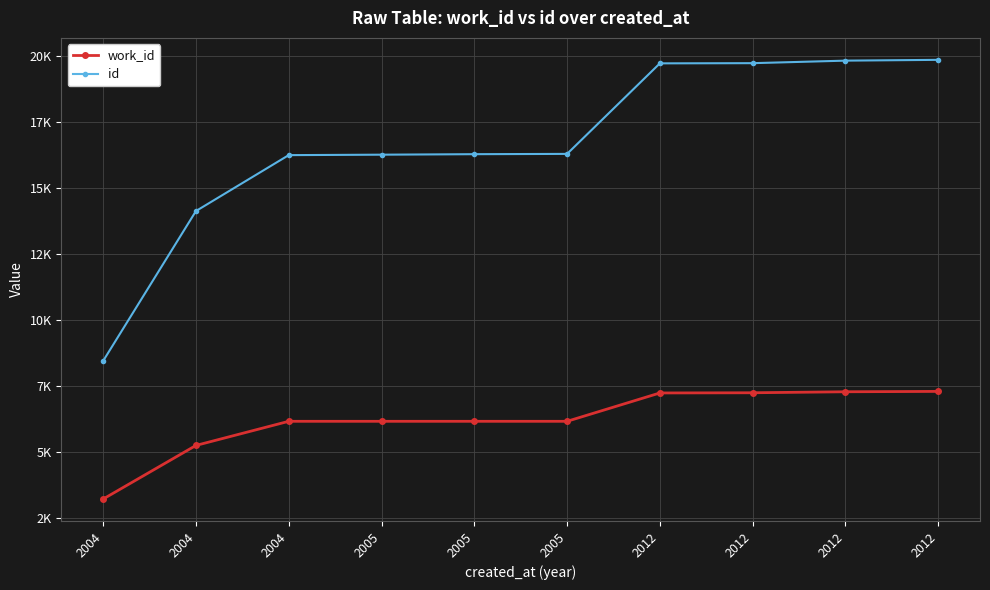

At how many categories does at least one series exceed 9559?

9